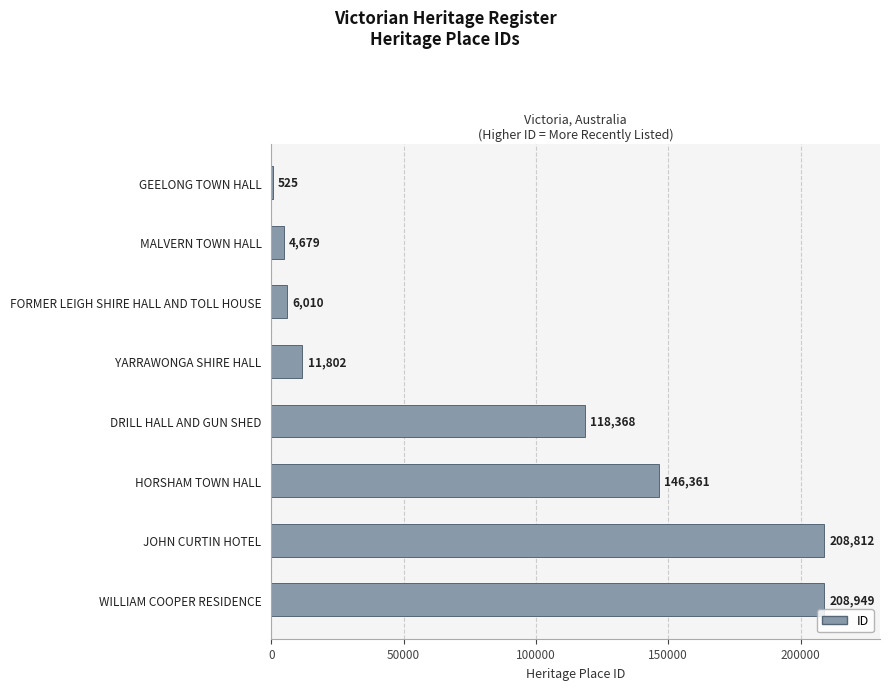

Read the value at YARRAWONGA SHIRE HALL.

11802